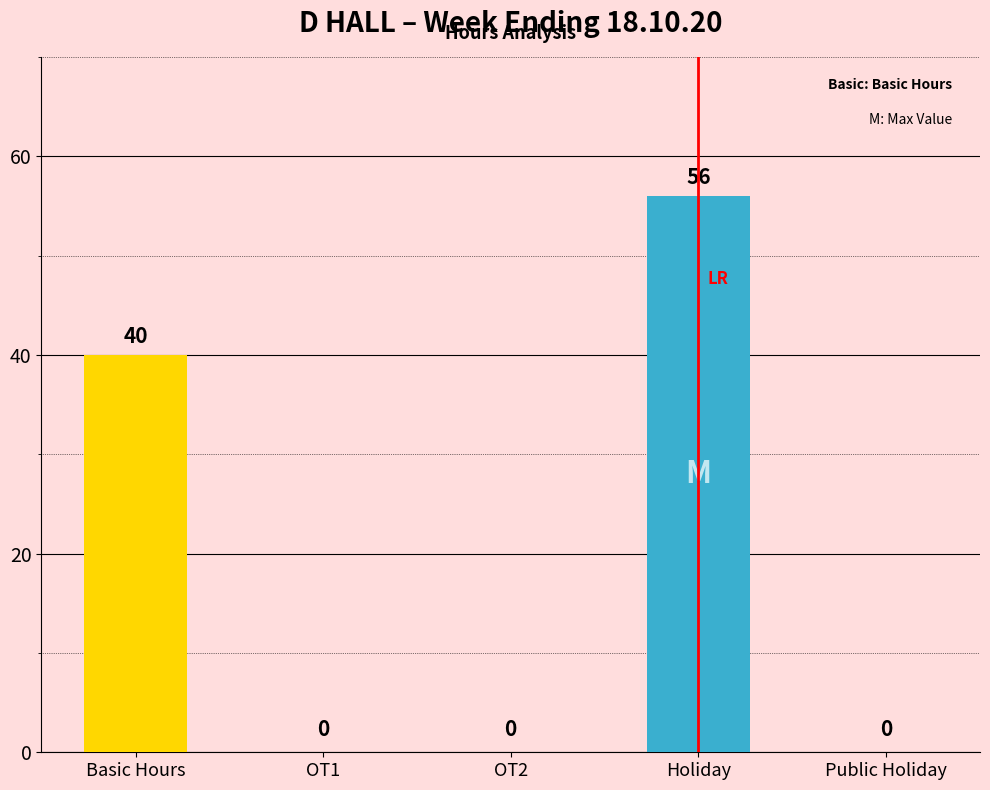

What is the maximum value shown in the chart?

56